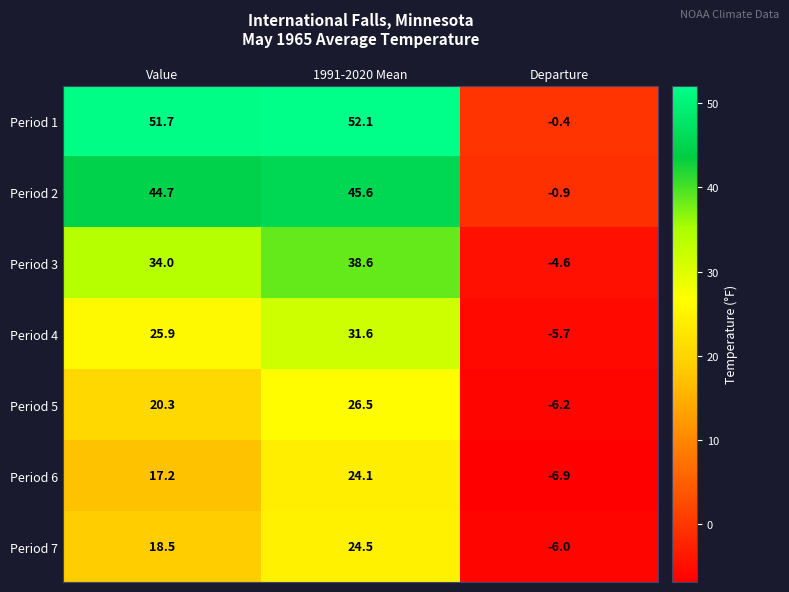

What is the sum of the Period 3 values at Departure and Value?

29.4